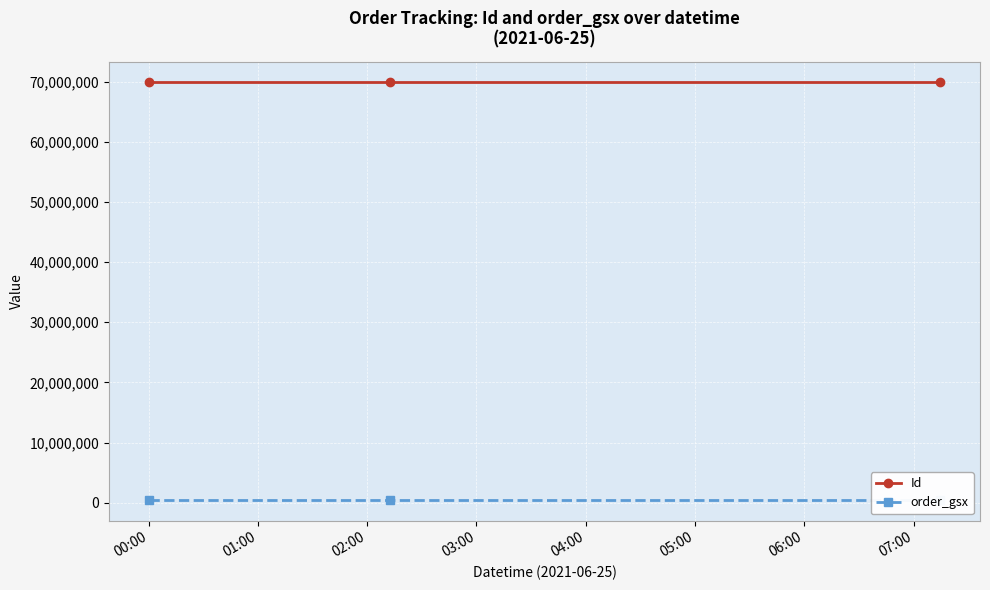

Between 01:00 and 00:00, which is larger?

01:00